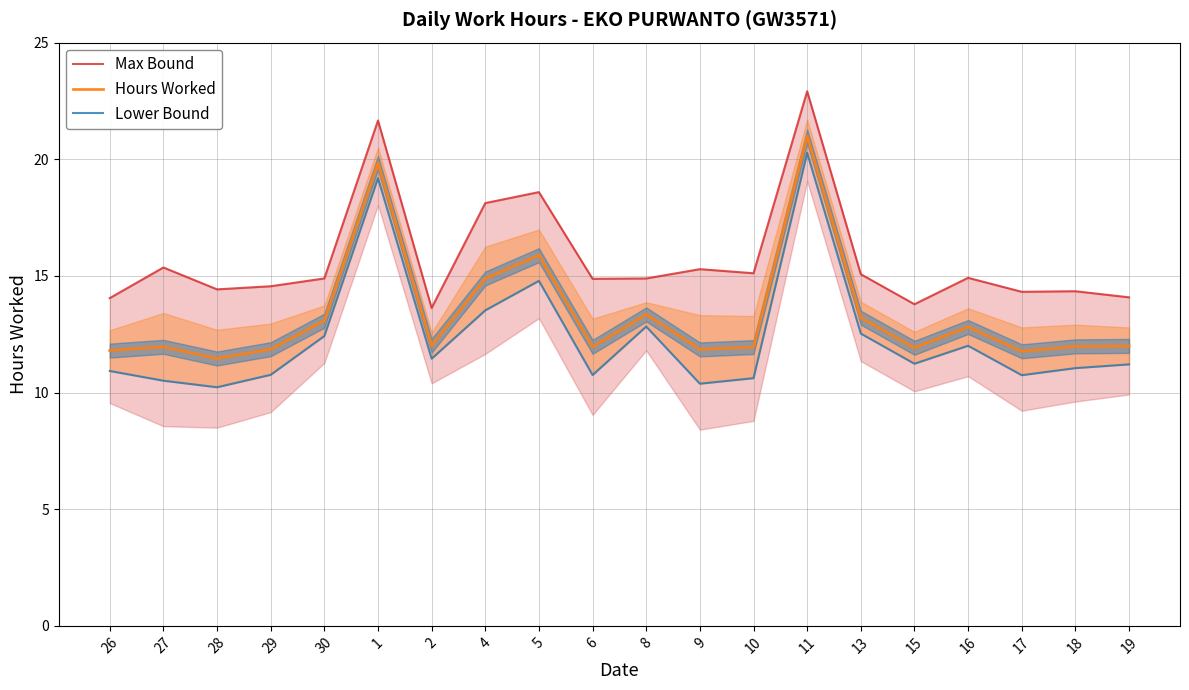

True or false: Max Bound and Hours Worked cross at least once.

False